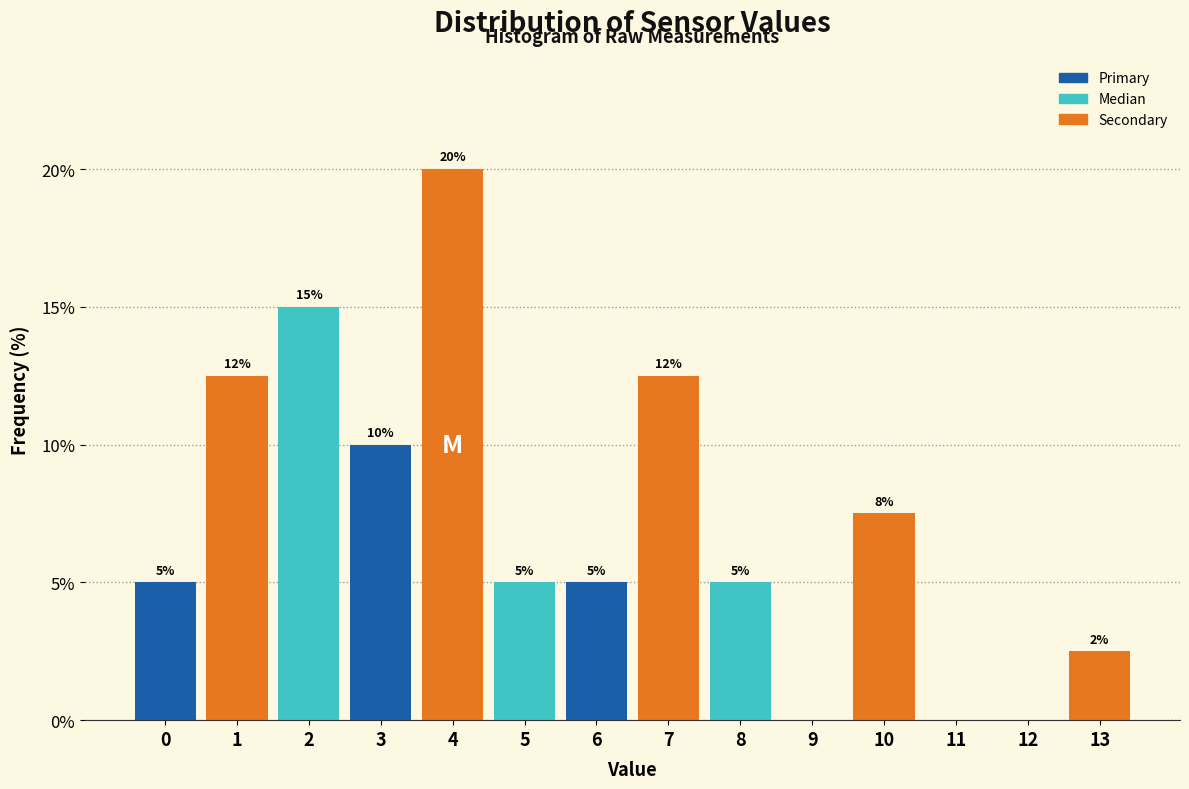

What is the greatest value displayed?

20.0